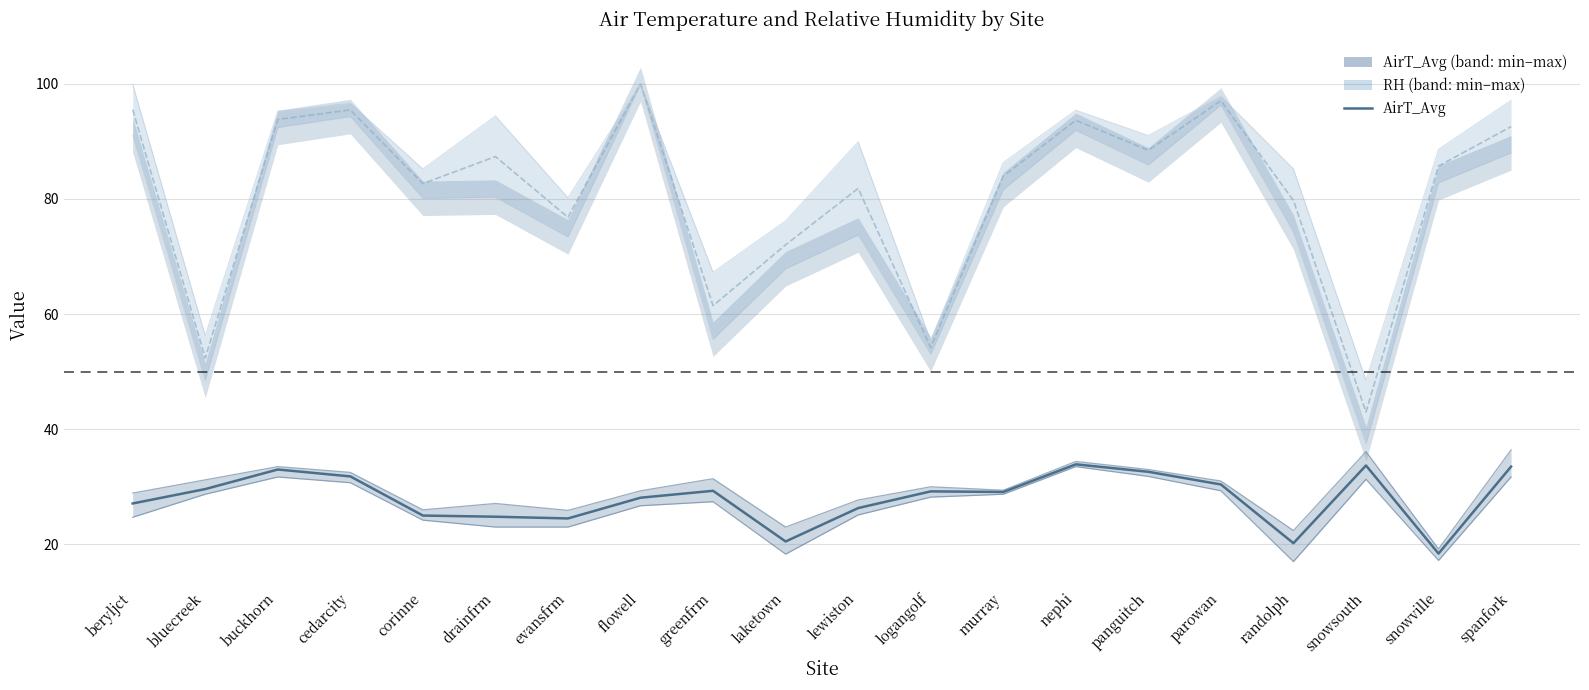

The chart shows a value of 31.8 at cedarcity. True or false?

True